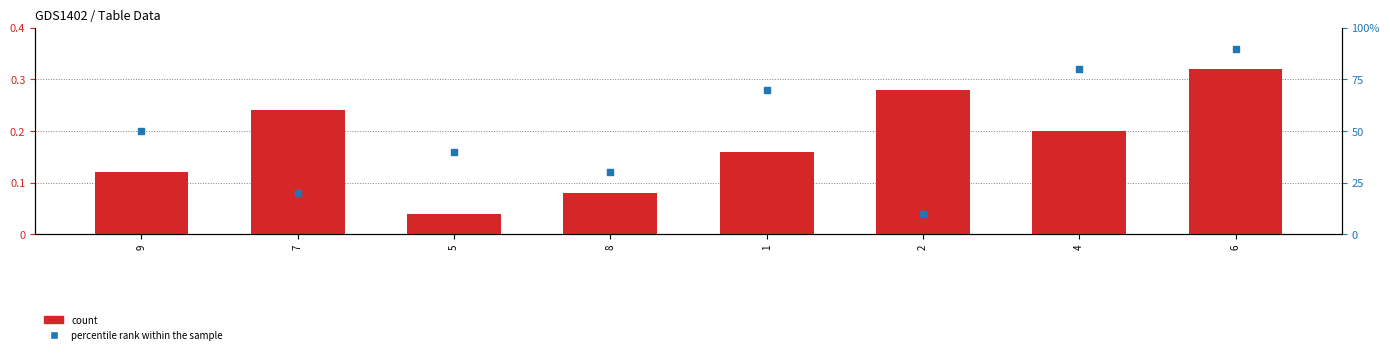

At how many categories does at least one series exceed 50?

3